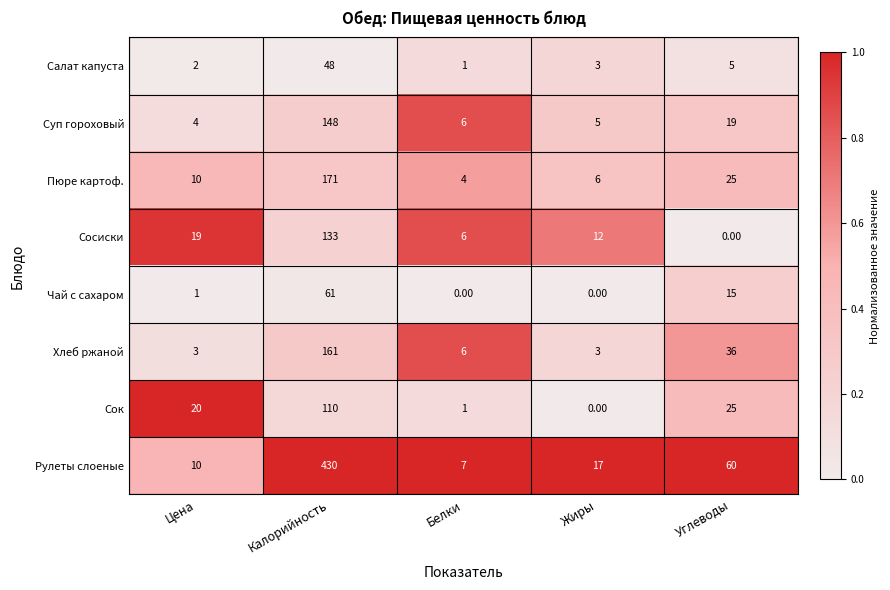

Which series changed the most between Цена and Белки?

Сок